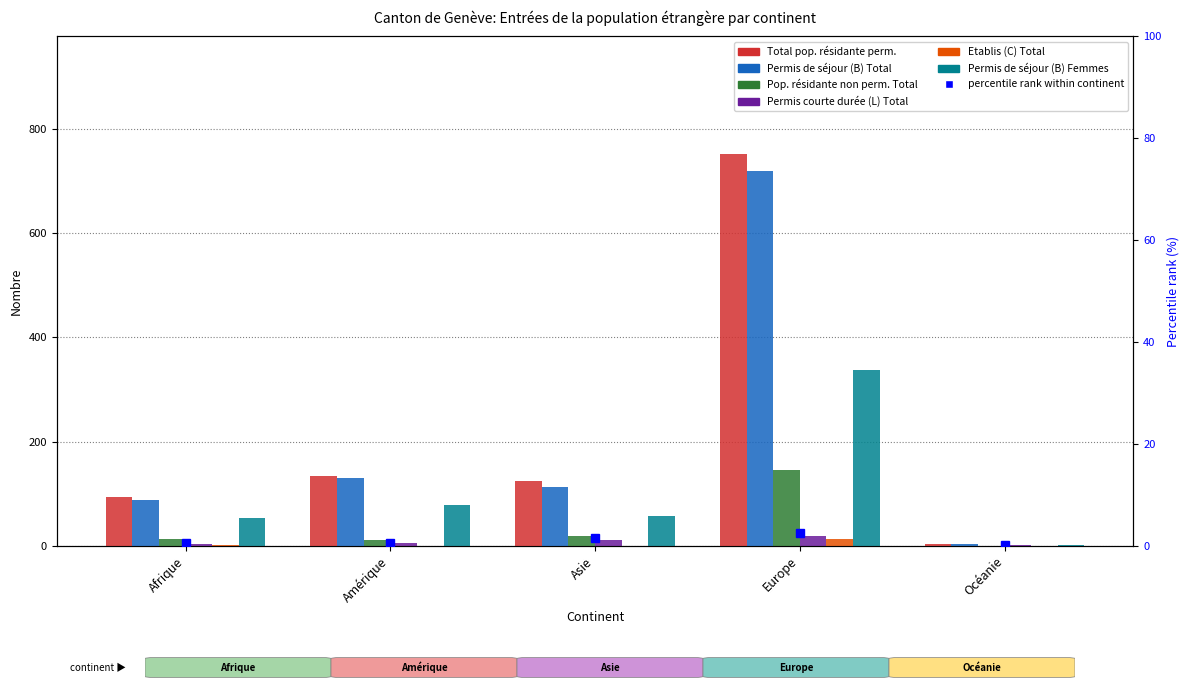

Which series has the widest spread of values?

Total pop. résidante perm.